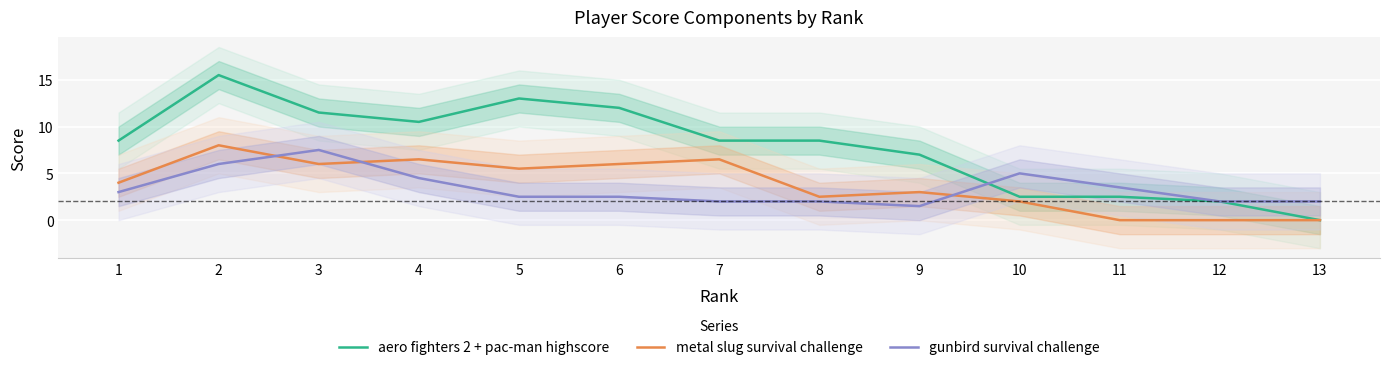

At 3, list the series in order from smallest to largest.

metal slug survival challenge, gunbird survival challenge, aero fighters 2 + pac-man highscore